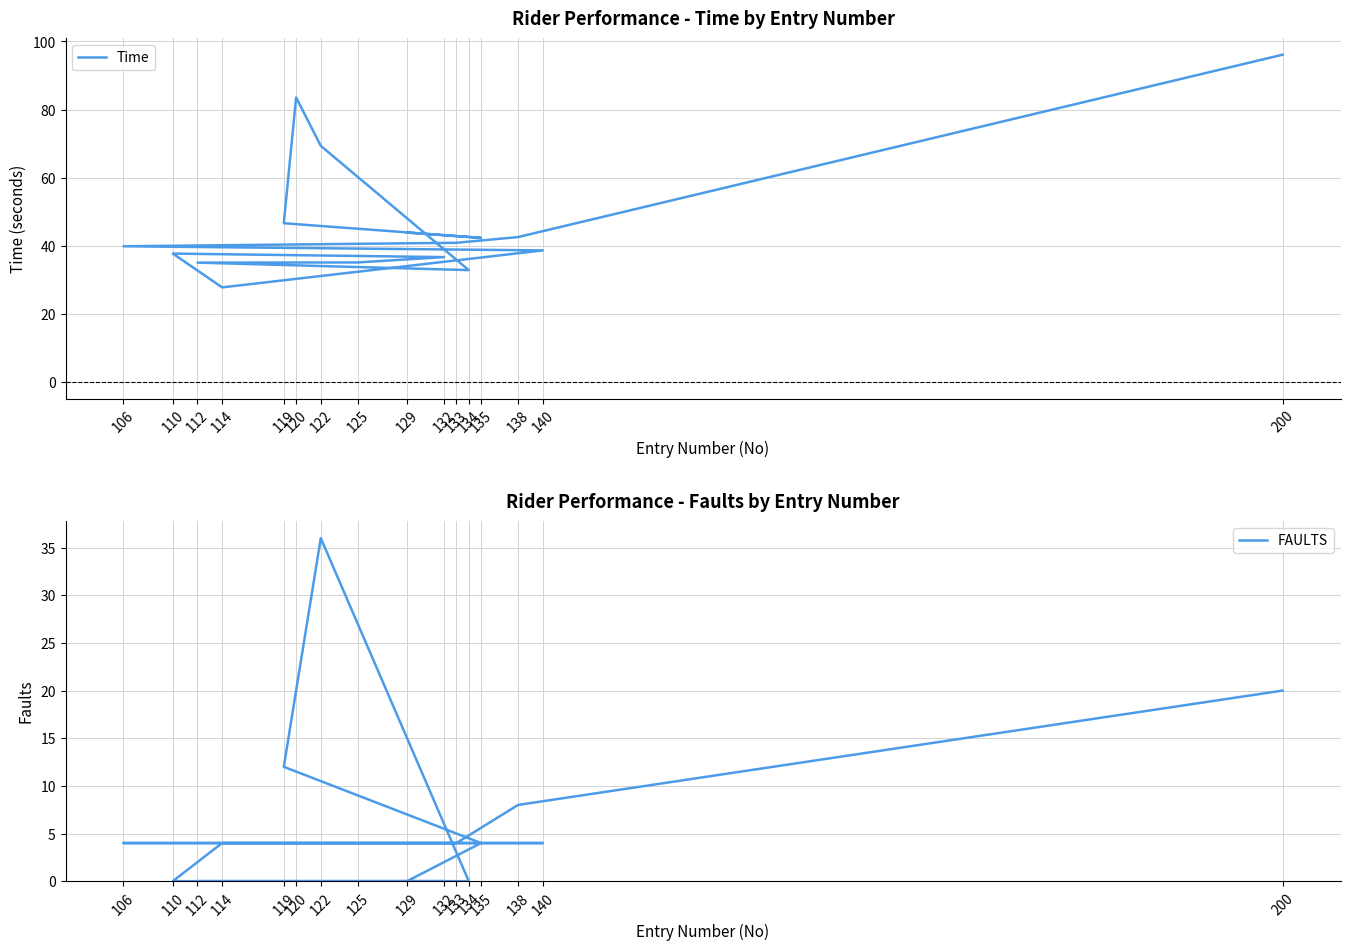

Does the chart have visible grid lines?

Yes